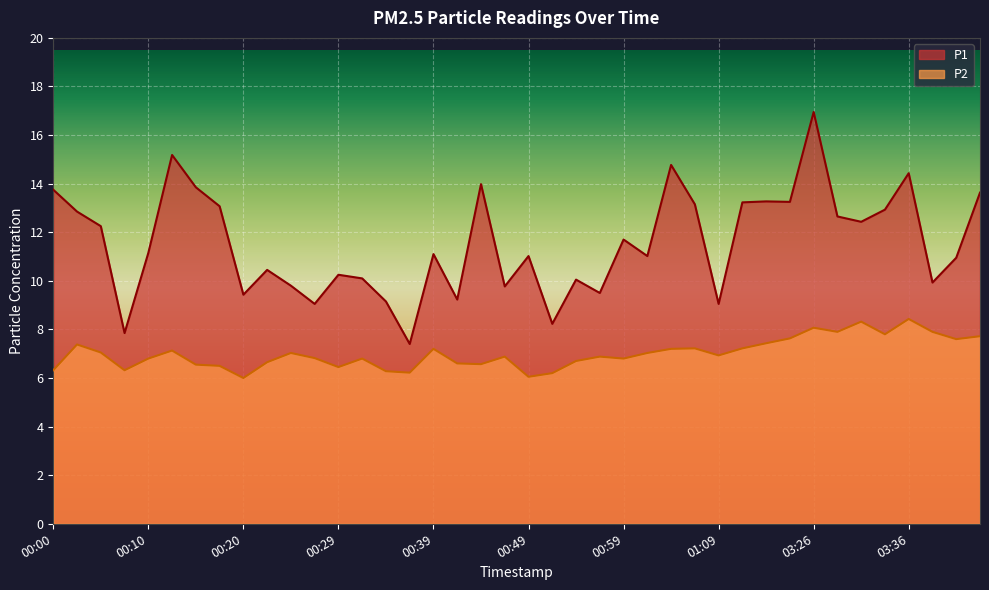

Which has a higher value, 00:15 or 00:42?

00:15